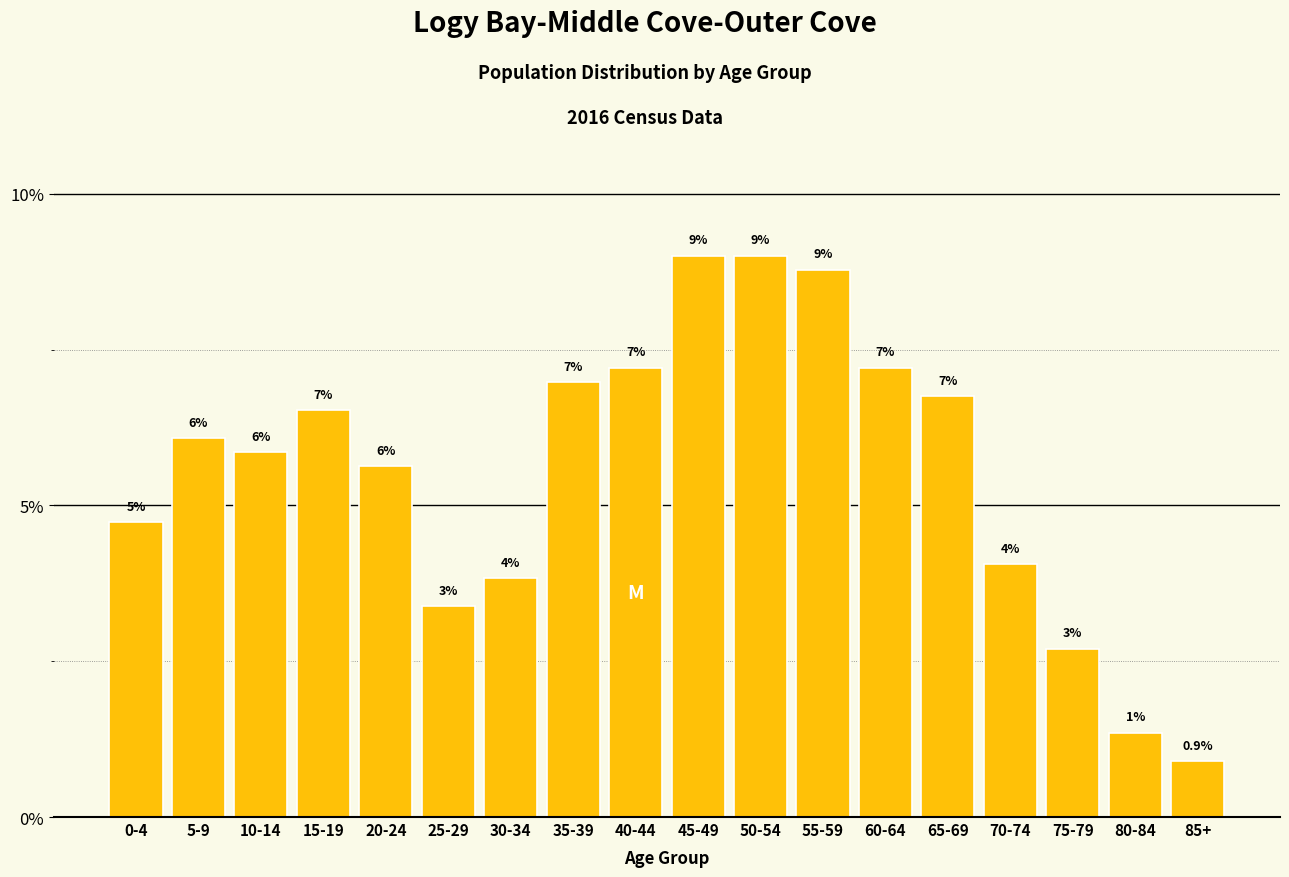

The value at 60-64 is 11.3. True or false?

False